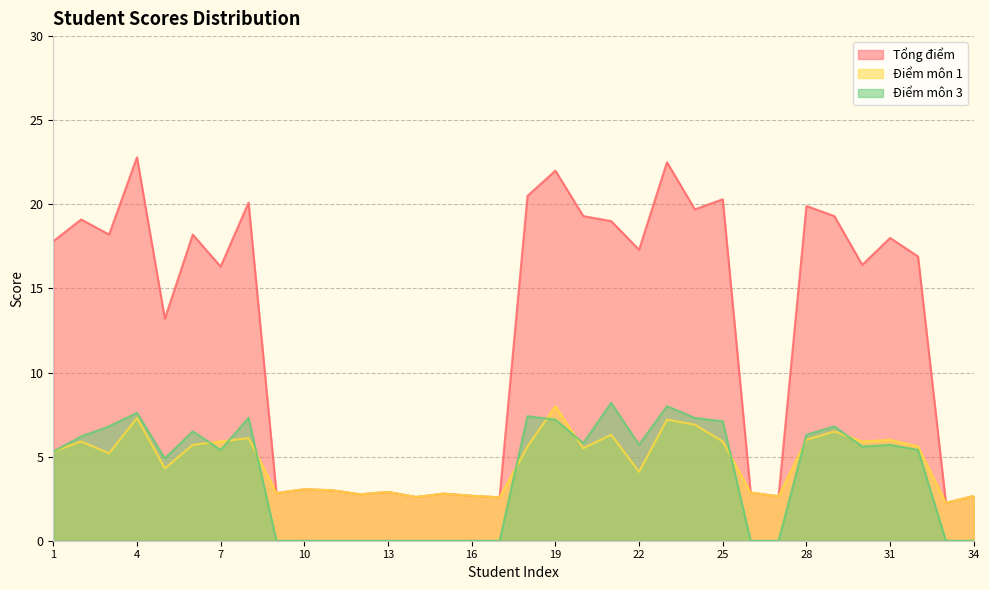

Does the chart display data point markers on the line(s)?

No